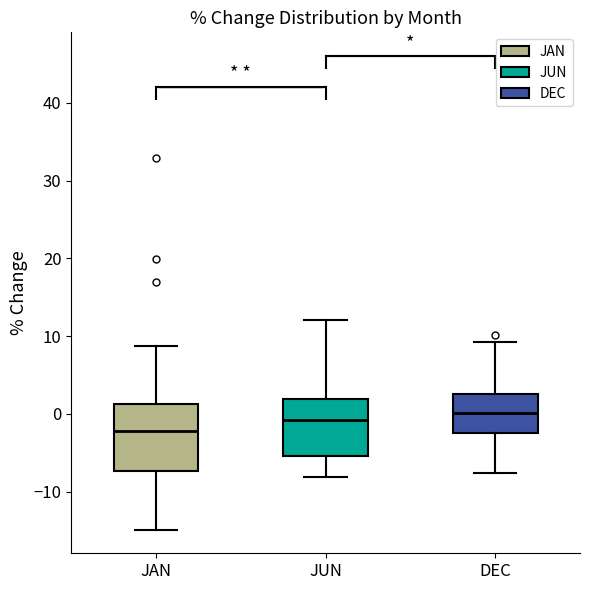

Reading left to right, transcribe this box plot: for each box, give where its median line is, the range the box spans, and where its two whiskers end, as read against the y-axis. The values are not printed on the chart, so give them approximately, as read against the axis.

JAN: median -2, box -7 to 1, whiskers -15 to 9
JUN: median -1, box -5 to 2, whiskers -8 to 12
DEC: median 0, box -2 to 3, whiskers -8 to 9